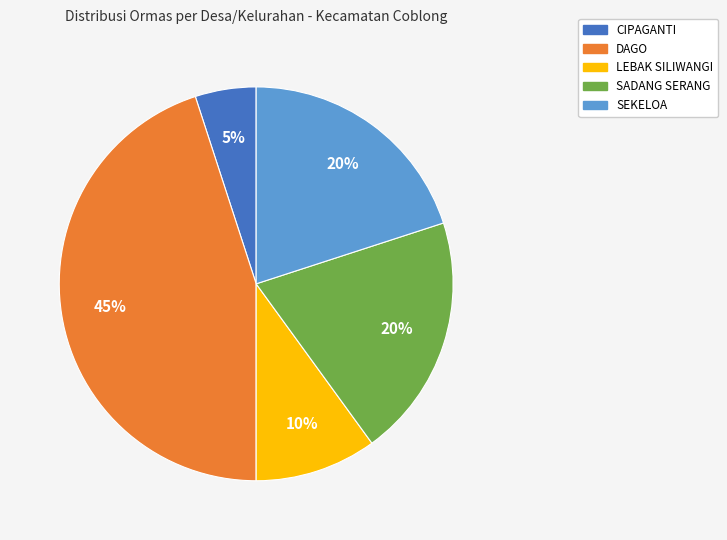

What is the ratio of the value at SADANG SERANG to the value at LEBAK SILIWANGI?

2.0